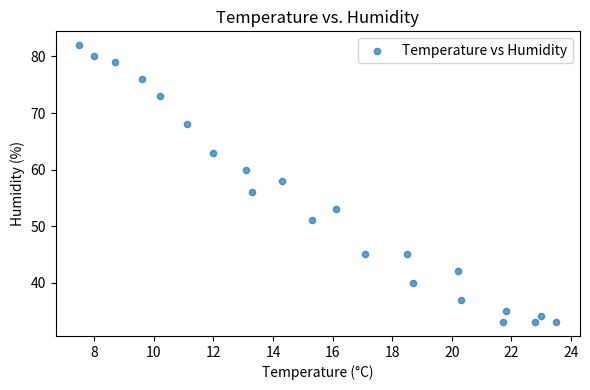

What is the range of Y values (max minus min)?

49